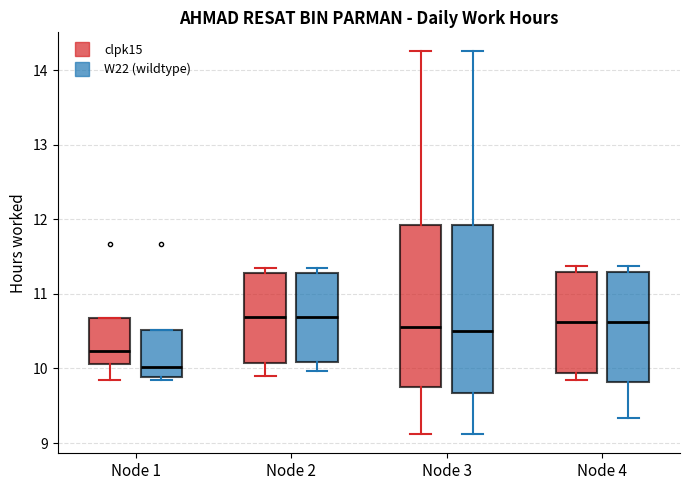

Reading left to right, read every box against the y-axis: the position of its median line, the range the box covers, and the ends of its whiskers. The values are not printed on the chart, so give them approximately, as read against the axis.

Node 1 (clpk15): median 10.2, box 10.1 to 10.7, whiskers 9.8 to 10.7
Node 1 (W22 (wildtype)): median 10.0, box 9.9 to 10.5, whiskers 9.8 to 10.5
Node 2 (clpk15): median 10.7, box 10.1 to 11.3, whiskers 9.9 to 11.4
Node 2 (W22 (wildtype)): median 10.7, box 10.1 to 11.3, whiskers 10.0 to 11.4
Node 3 (clpk15): median 10.6, box 9.8 to 11.9, whiskers 9.1 to 14.3
Node 3 (W22 (wildtype)): median 10.5, box 9.7 to 11.9, whiskers 9.1 to 14.3
Node 4 (clpk15): median 10.6, box 9.9 to 11.3, whiskers 9.9 (just below the box's lower edge) to 11.4
Node 4 (W22 (wildtype)): median 10.6, box 9.8 to 11.3, whiskers 9.3 to 11.4